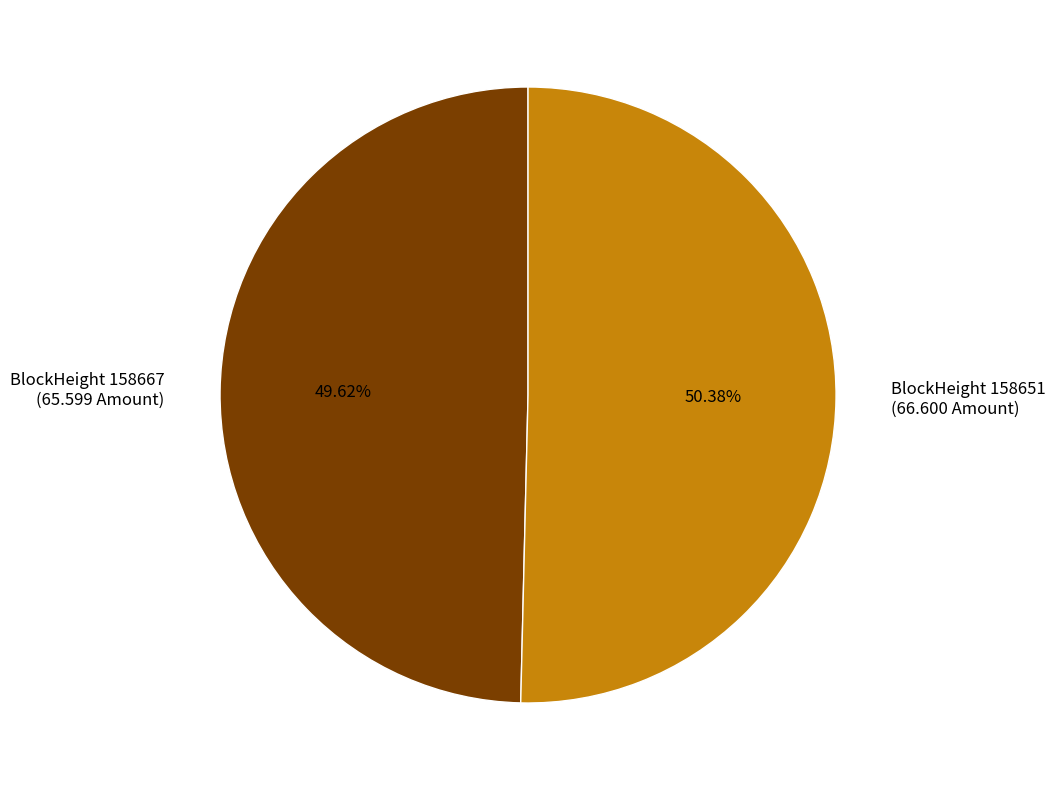

Count the number of slices in the pie.

2